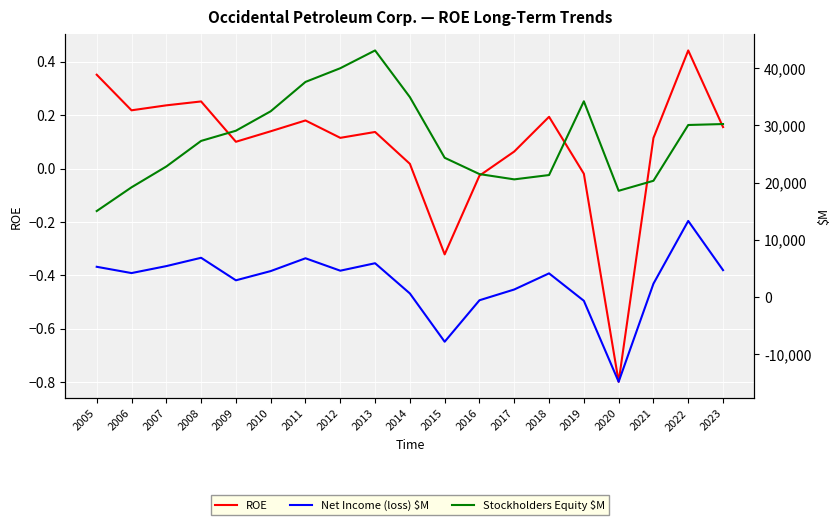

At 2022, list the series in order from largest to smallest.

Stockholders Equity $M, Net Income (loss) $M, ROE